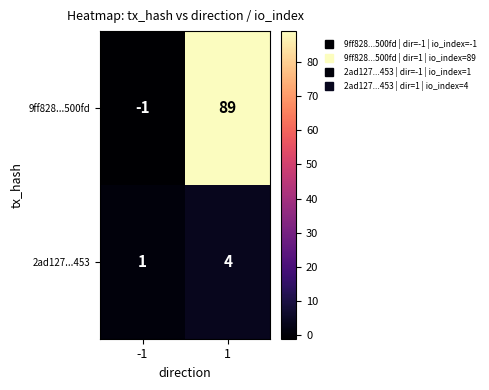

True or false: 2ad127...453 has a value of 1 at -1.

True